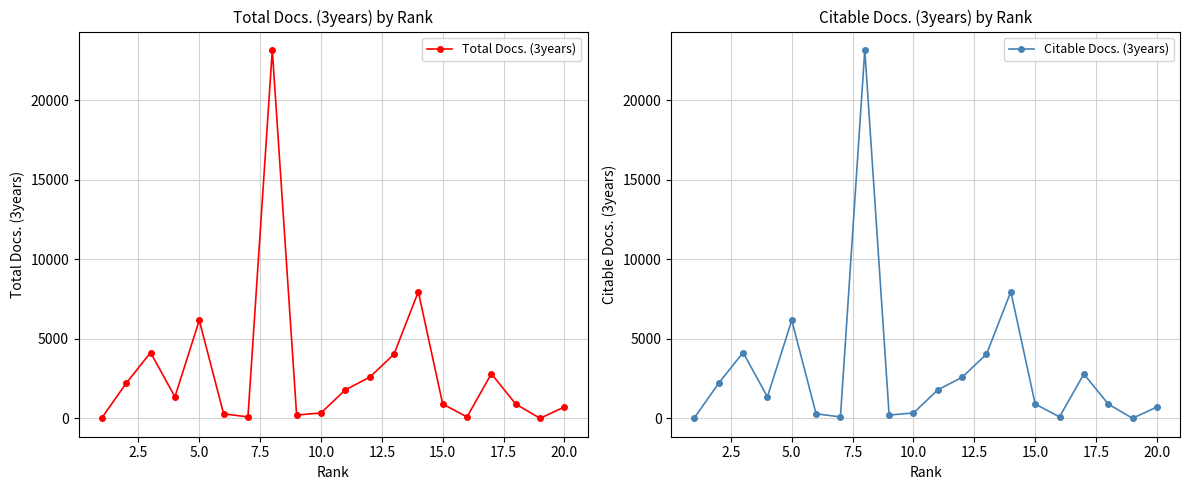

True or false: Total Docs. (3years) has more than 0 interior local peaks.

True